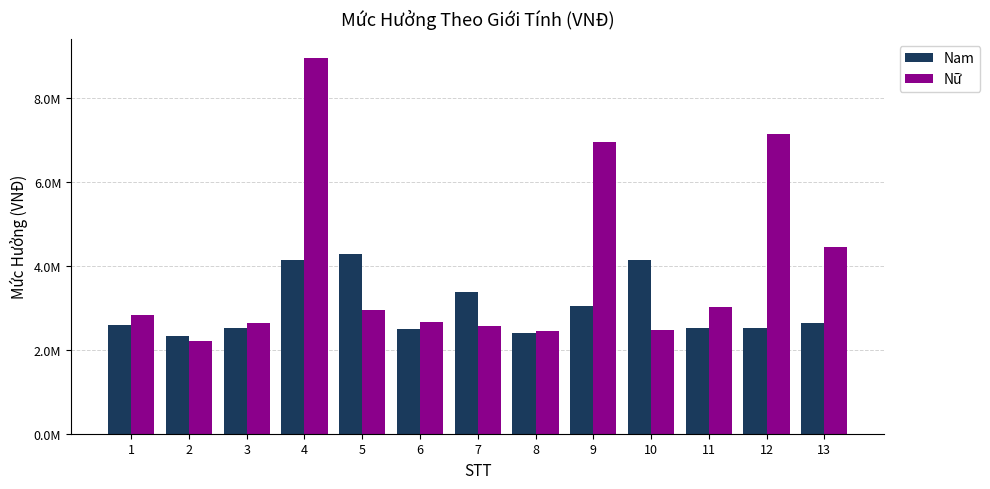

Rank the series at 11 from lowest to highest value.

Nam, Nữ